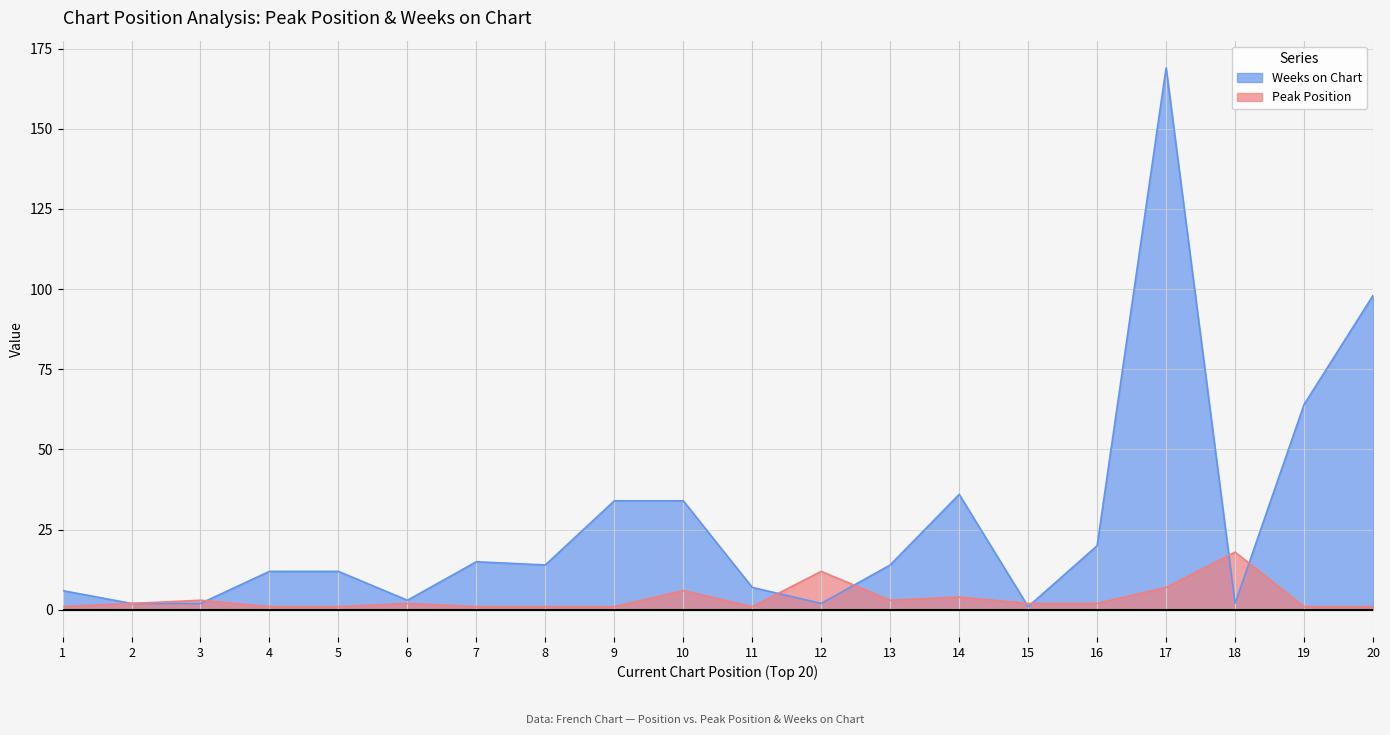

The Weeks on Chart series shows 11 at 14. True or false?

False